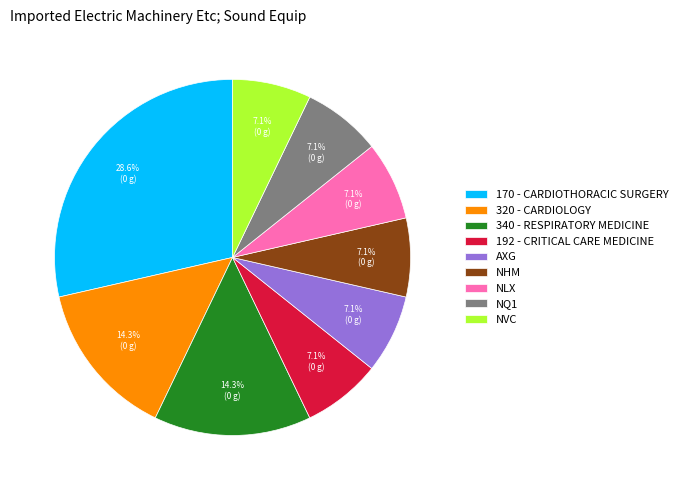

Is NLX the majority of the pie?

No